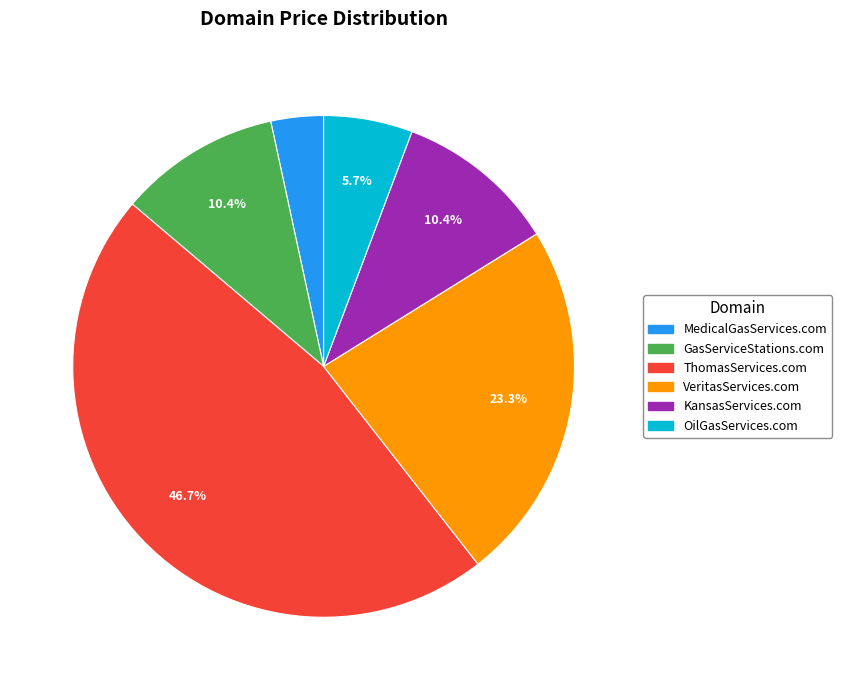

Is it true that MedicalGasServices.com is 3% of the pie?

True